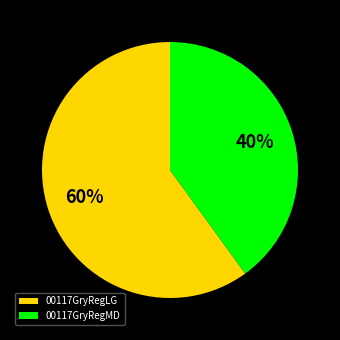

Which slice represents more than half of the pie?

00117GryRegLG